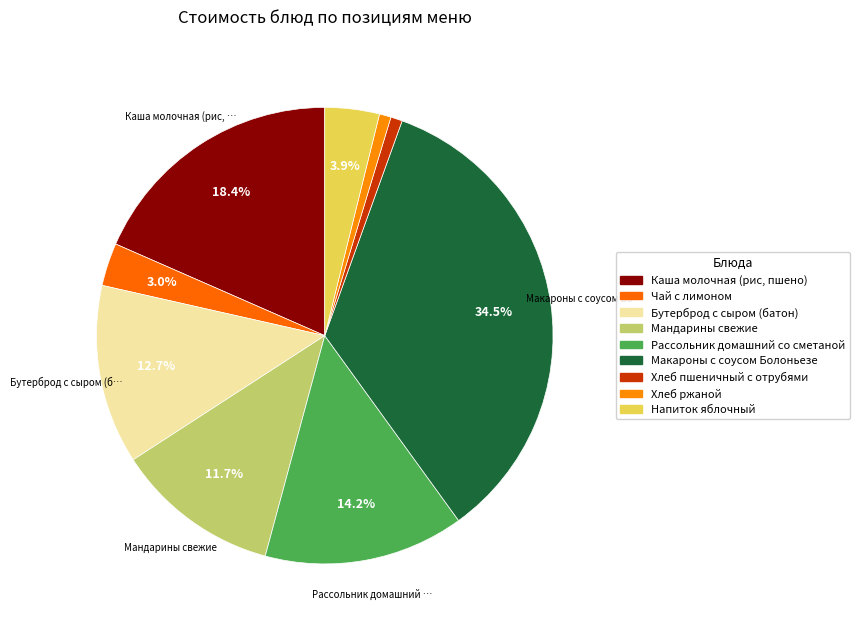

True or false: Хлеб пшеничный с отрубями accounts for 12% of the total.

False